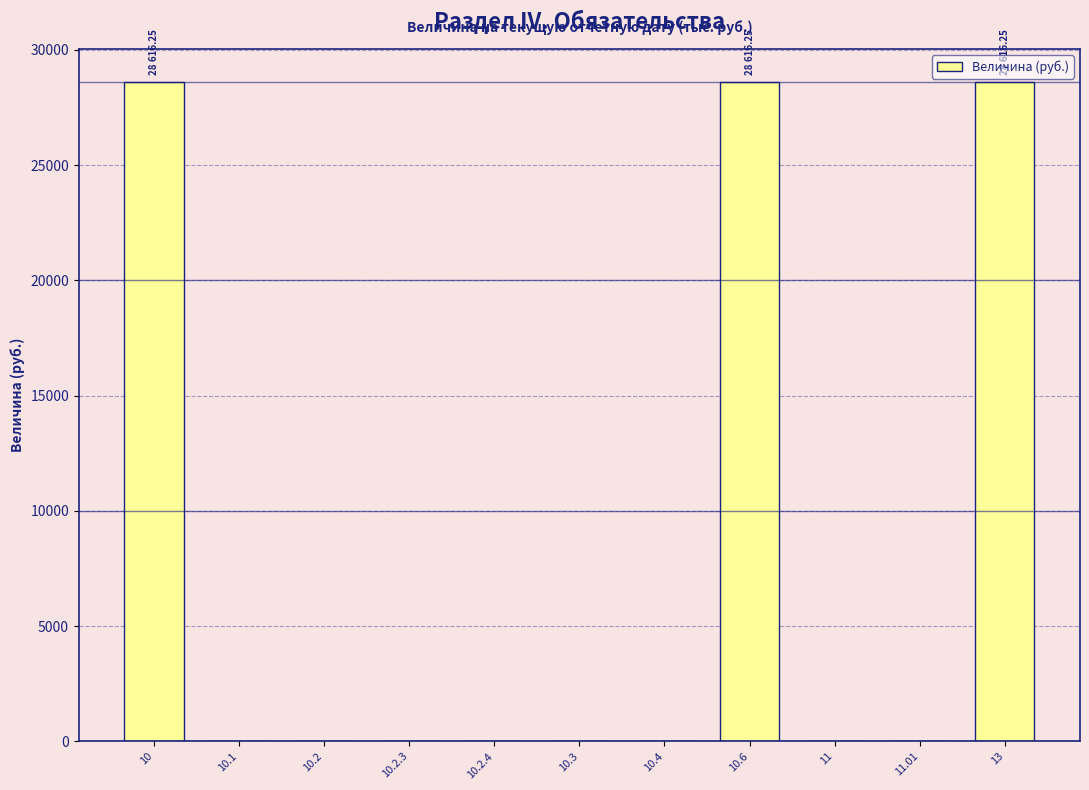

Is it true that the value at 10.1 is 19312.1?

False